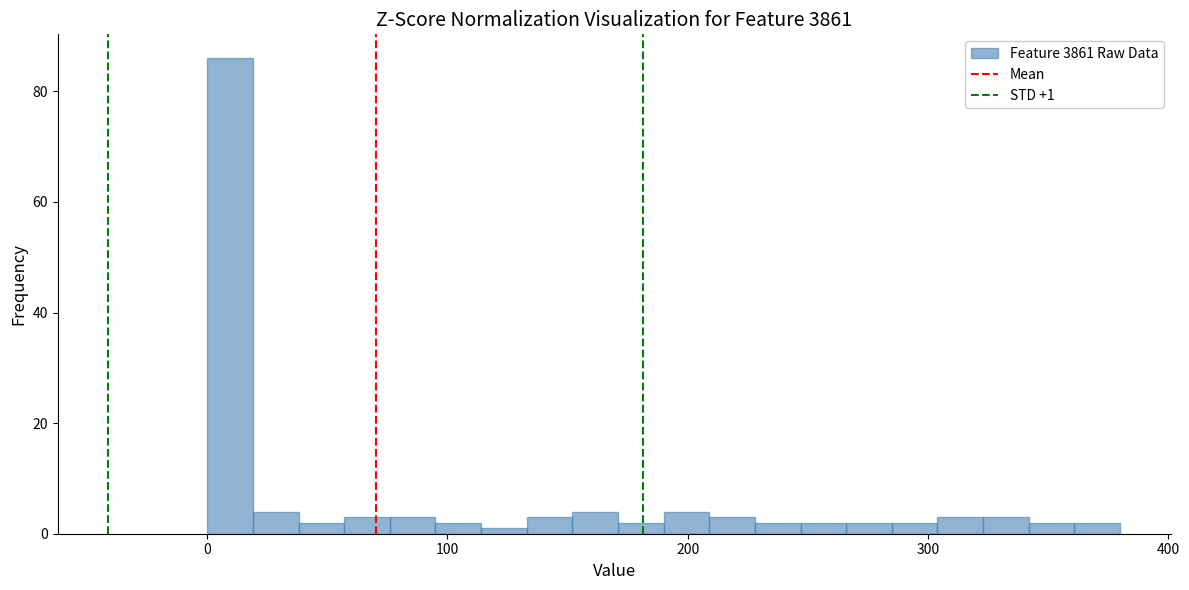

Around what value on the x-axis is the tallest bar? Give the approximate position of its centre, as read against the axis.

10